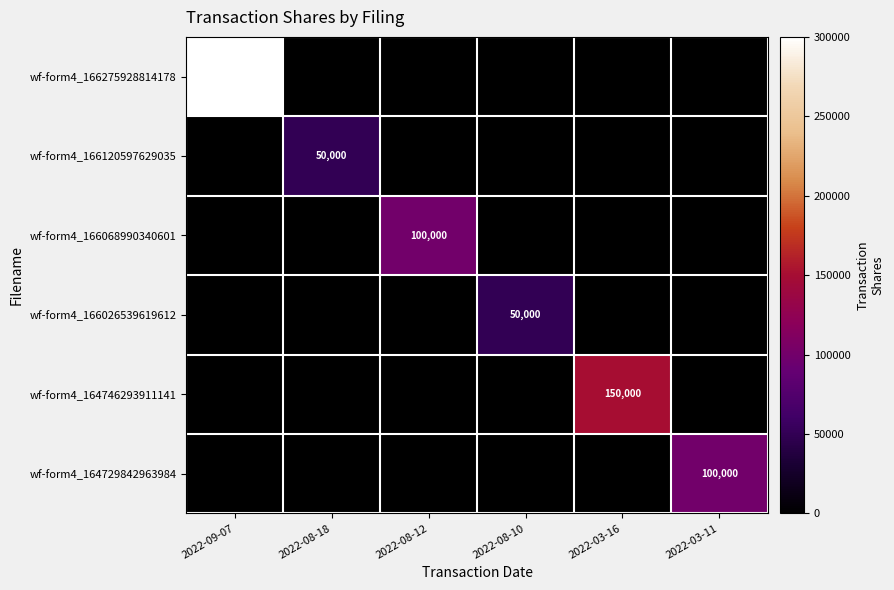

The value of wf-form4_166026539619612 at 2022-08-10 is 10960. True or false?

False